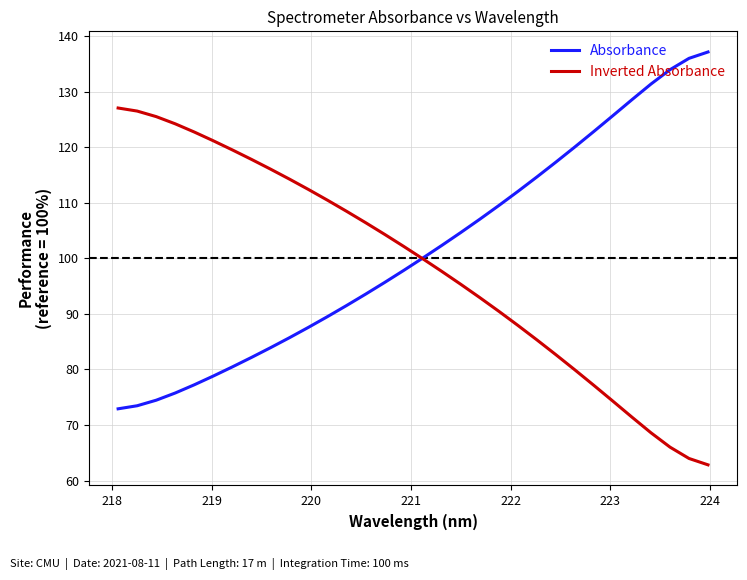

What is the maximum value for Inverted Absorbance?

127.1